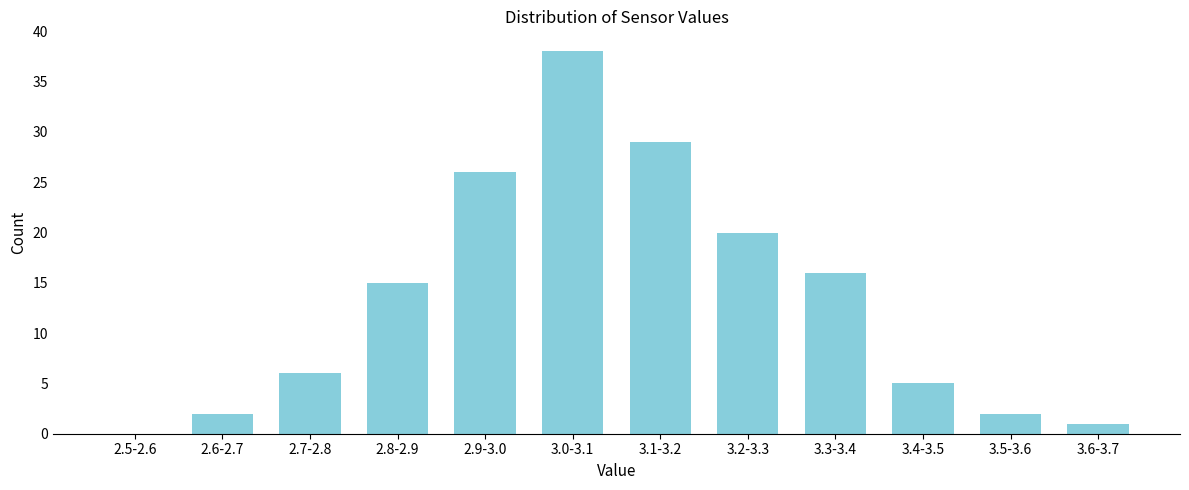

Reading left to right, list all the values displayed in this chart.

2.5-2.6=0	2.6-2.7=2	2.7-2.8=6	2.8-2.9=15	2.9-3.0=26	3.0-3.1=38	3.1-3.2=29	3.2-3.3=20	3.3-3.4=16	3.4-3.5=5	3.5-3.6=2	3.6-3.7=1